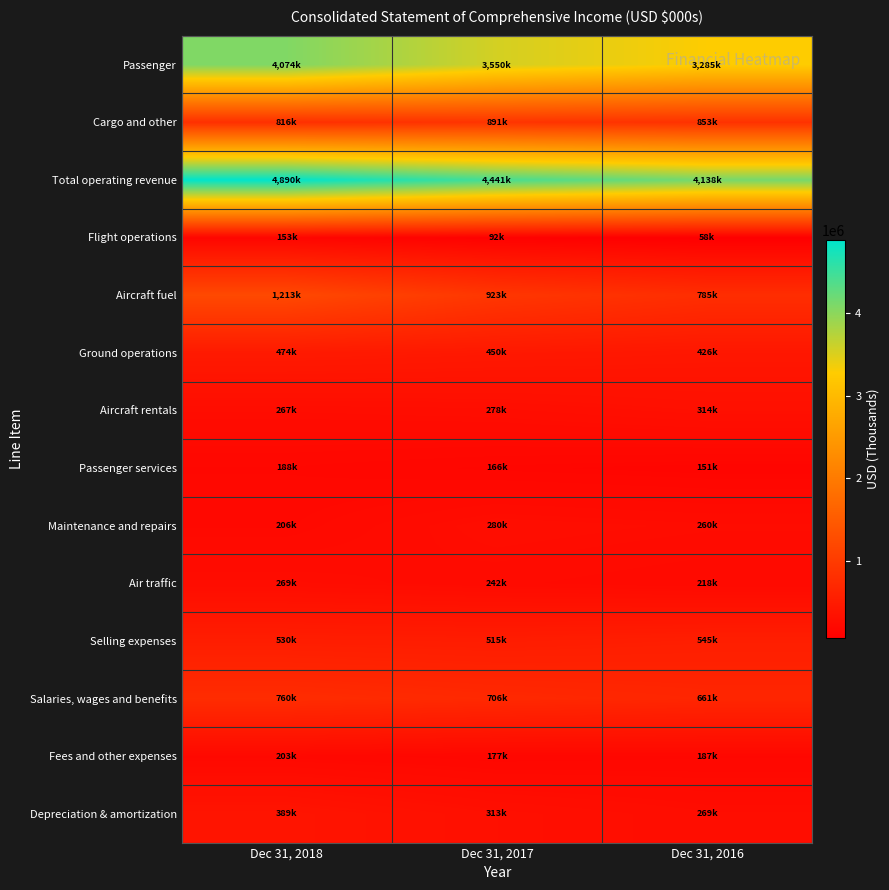

Which label corresponds to the smallest value in the chart?

Dec 31, 2016